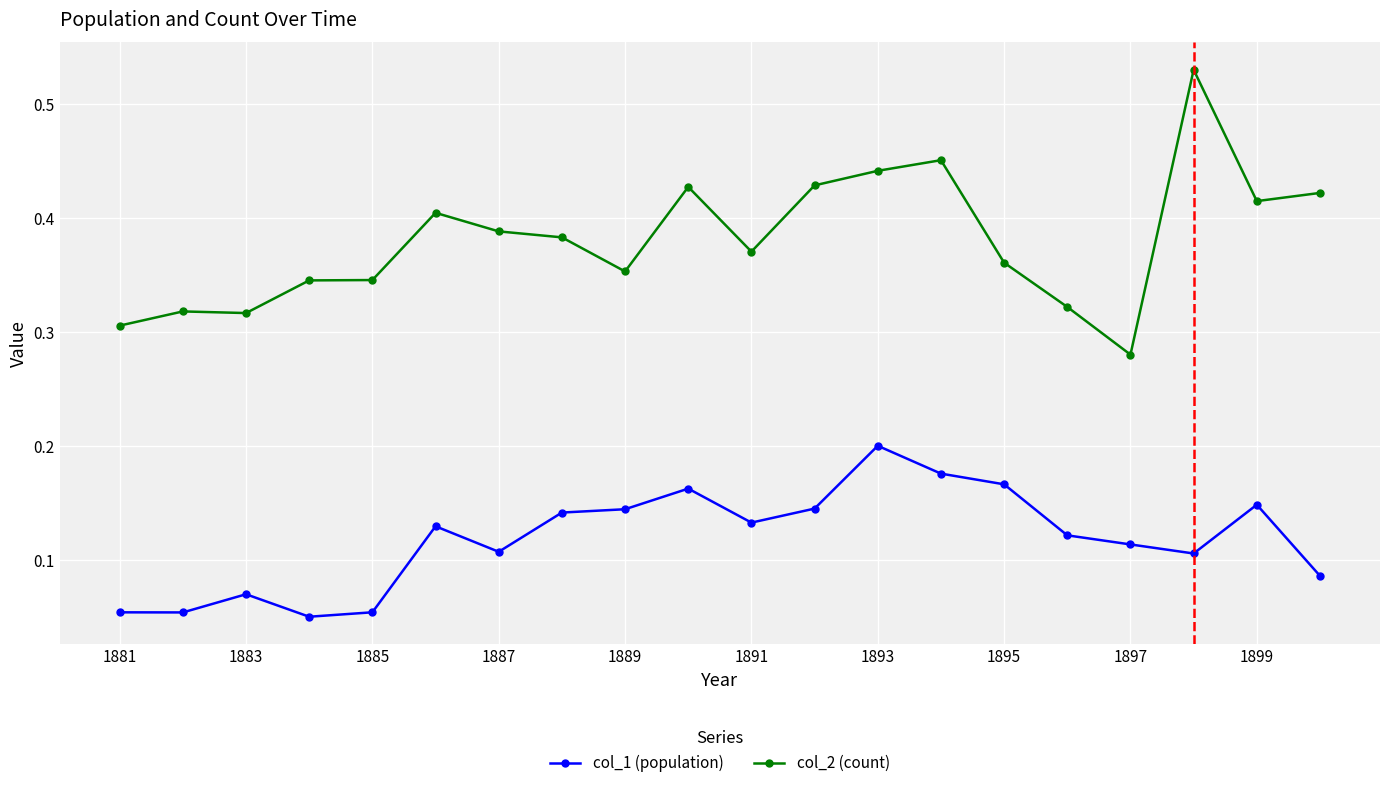

At how many categories does at least one series exceed 0?

20